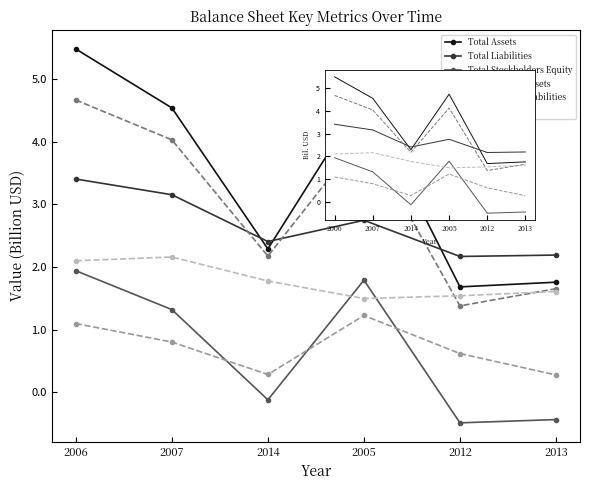

Does the chart have visible grid lines?

No